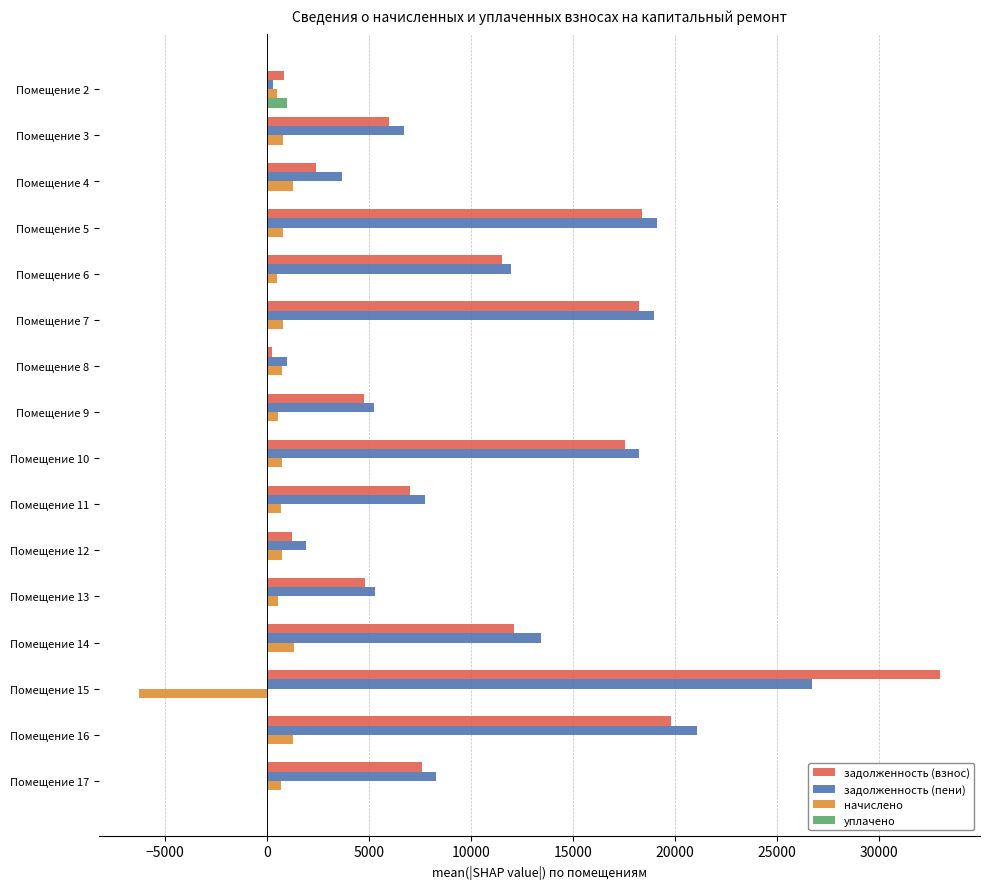

What is the greatest value displayed?

32978.4